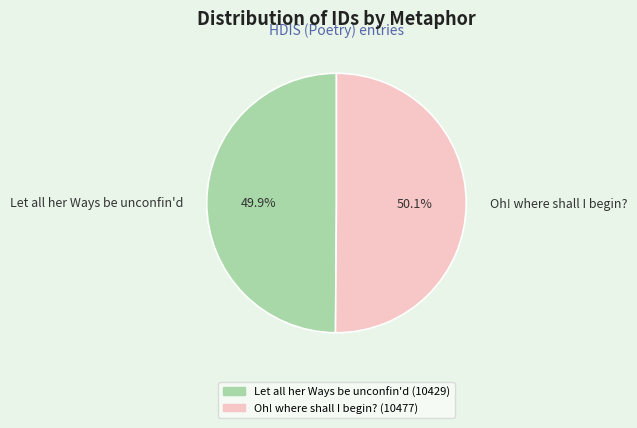

Approximately how many times larger is the value at Let all her Ways be unconfin'd compared to Oh! where shall I begin??

1.0